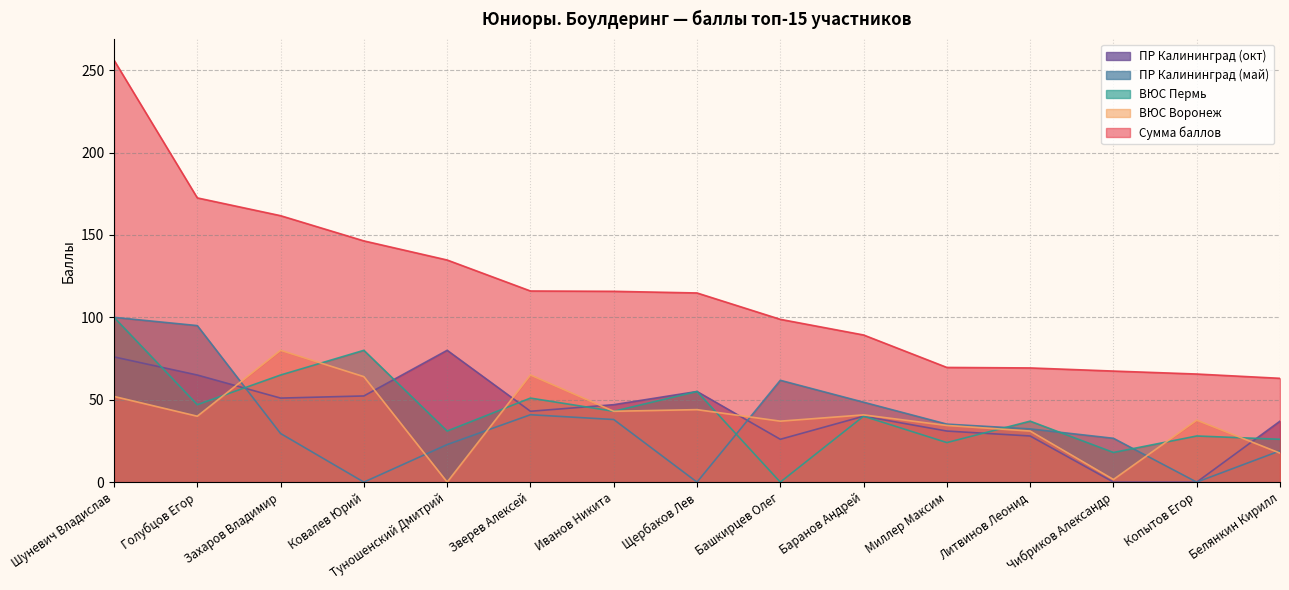

Reading right to left, extract all data points from this chart.

Сумма баллов: Белянкин Кирилл=63.0	Копытов Егор=65.6	Чибриков Александр=67.4	Литвинов Леонид=69.3	Миллер Максим=69.6	Баранов Андрей=89.3	Башкирцев Олег=98.8	Щербаков Лев=114.8	Иванов Никита=115.8	Зверев Алексей=116.0	Туношенский Дмитрий=134.8	Ковалев Юрий=146.4	Захаров Владимир=161.7	Голубцов Егор=172.5	Шуневич Владислав=256.1
ВЮС Воронеж: Белянкин Кирилл=17.6	Копытов Егор=37.6	Чибриков Александр=1.6	Литвинов Леонид=31.0	Миллер Максим=34.4	Баранов Андрей=40.8	Башкирцев Олег=37.0	Щербаков Лев=44.0	Иванов Никита=43.0	Зверев Алексей=65.0	Туношенский Дмитрий=0.0	Ковалев Юрий=64.0	Захаров Владимир=80.0	Голубцов Егор=40.0	Шуневич Владислав=52.0
ВЮС Пермь: Белянкин Кирилл=26.0	Копытов Егор=28.0	Чибриков Александр=18.0	Литвинов Леонид=37.0	Миллер Максим=24.0	Баранов Андрей=40.0	Башкирцев Олег=0.0	Щербаков Лев=55.0	Иванов Никита=43.0	Зверев Алексей=51.0	Туношенский Дмитрий=31.0	Ковалев Юрий=80.0	Захаров Владимир=65.0	Голубцов Егор=47.0	Шуневич Владислав=100.0
ПР Калининград (май): Белянкин Кирилл=19.0	Копытов Егор=0.0	Чибриков Александр=26.6	Литвинов Леонид=32.3	Миллер Максим=35.2	Баранов Андрей=48.5	Башкирцев Олег=61.8	Щербаков Лев=0.0	Иванов Никита=38.0	Зверев Алексей=40.9	Туношенский Дмитрий=22.8	Ковалев Юрий=0.0	Захаров Владимир=29.5	Голубцов Егор=95.0	Шуневич Владислав=100.0
ПР Калининград (окт): Белянкин Кирилл=37.0	Копытов Егор=0.0	Чибриков Александр=0.0	Литвинов Леонид=28.0	Миллер Максим=31.0	Баранов Андрей=40.0	Башкирцев Олег=26.0	Щербаков Лев=55.0	Иванов Никита=47.0	Зверев Алексей=43.0	Туношенский Дмитрий=80.0	Ковалев Юрий=52.3	Захаров Владимир=51.0	Голубцов Егор=65.0	Шуневич Владислав=76.0